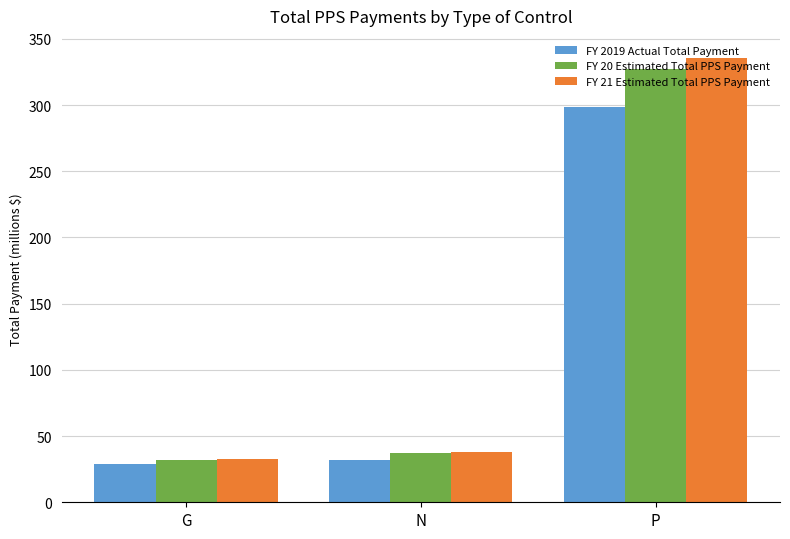

How many series are shown in this chart?

3